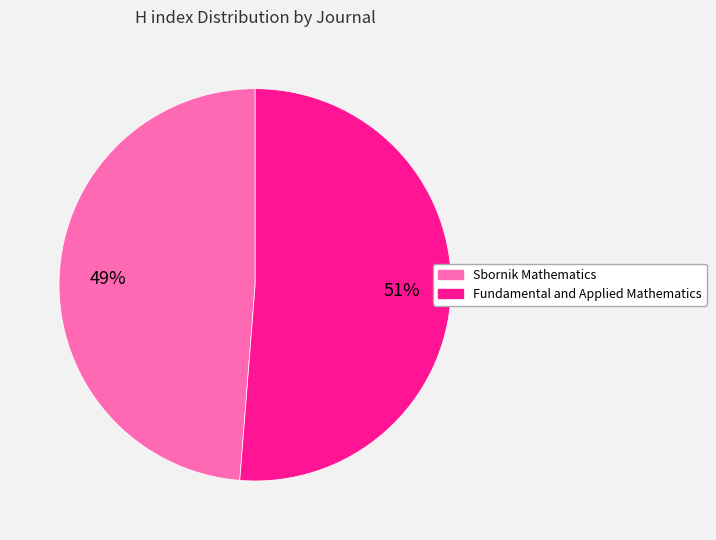

Approximately how many times larger is the value at Sbornik Mathematics compared to Fundamental and Applied Mathematics?

1.0